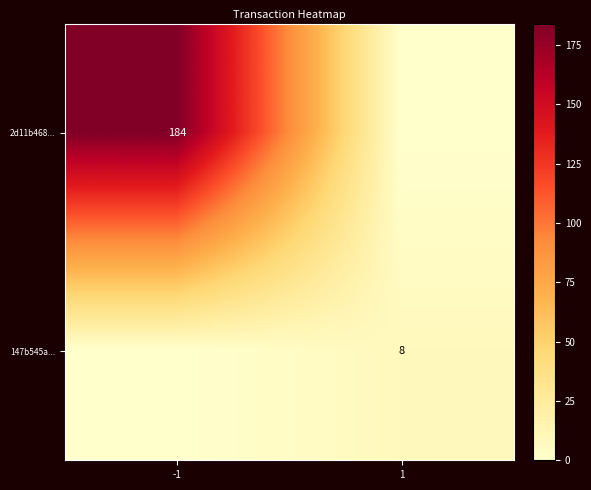

Is it true that 2d11b468... equals 321 at -1?

False